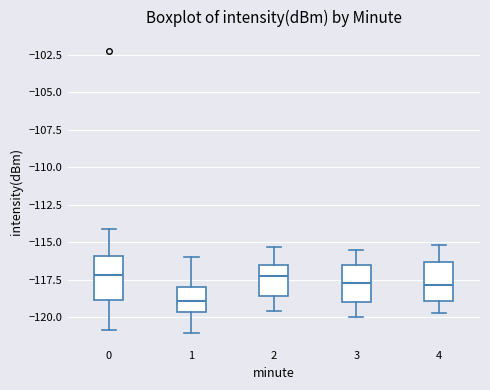

Where does the lower whisker of the box at x = 2 end on the y-axis? The values are not printed on the chart, so give them approximately, as read against the axis.

-119.5